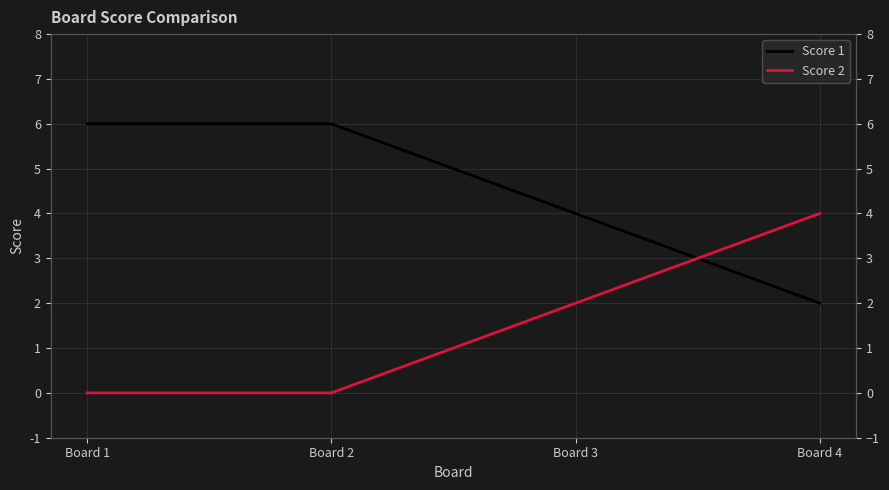

Does the chart have visible grid lines?

Yes